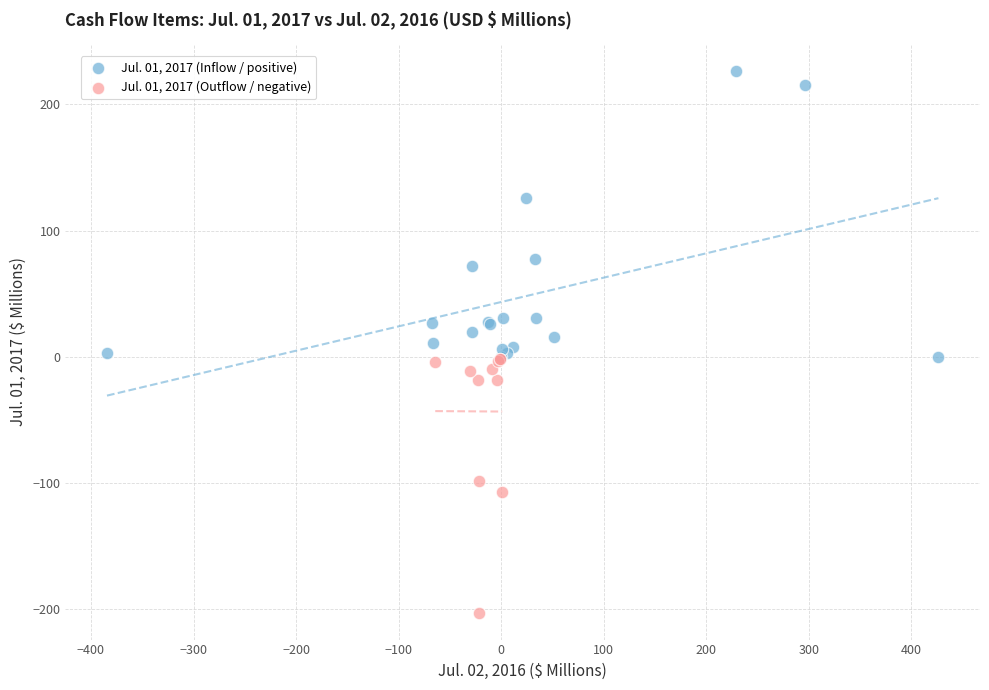

Which series contains the lowest Y value?

Jul. 01, 2017 (Outflow / negative)